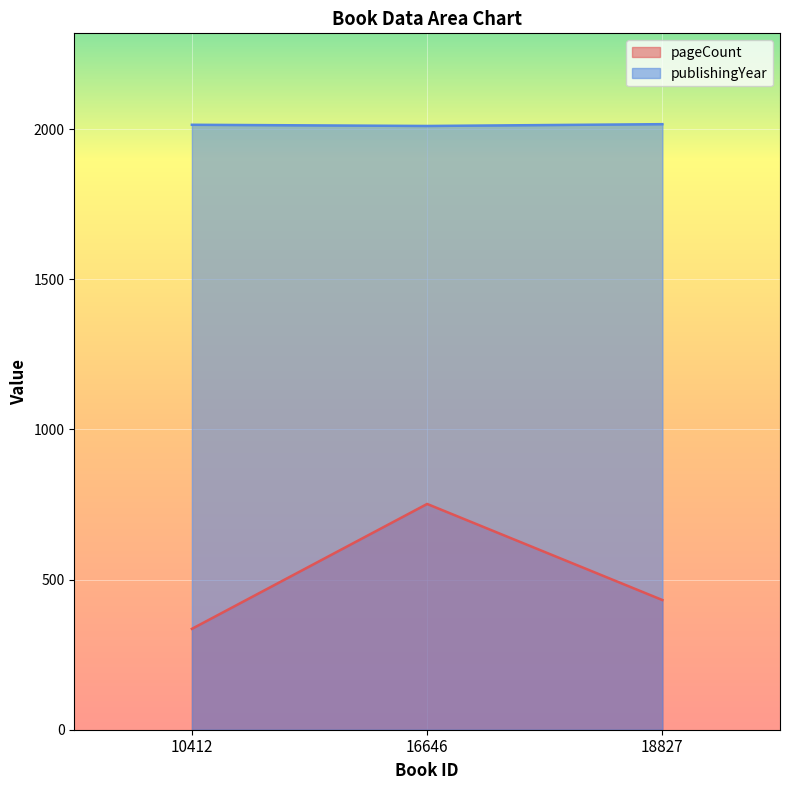

Rank the series at 16646 from highest to lowest value.

publishingYear, pageCount